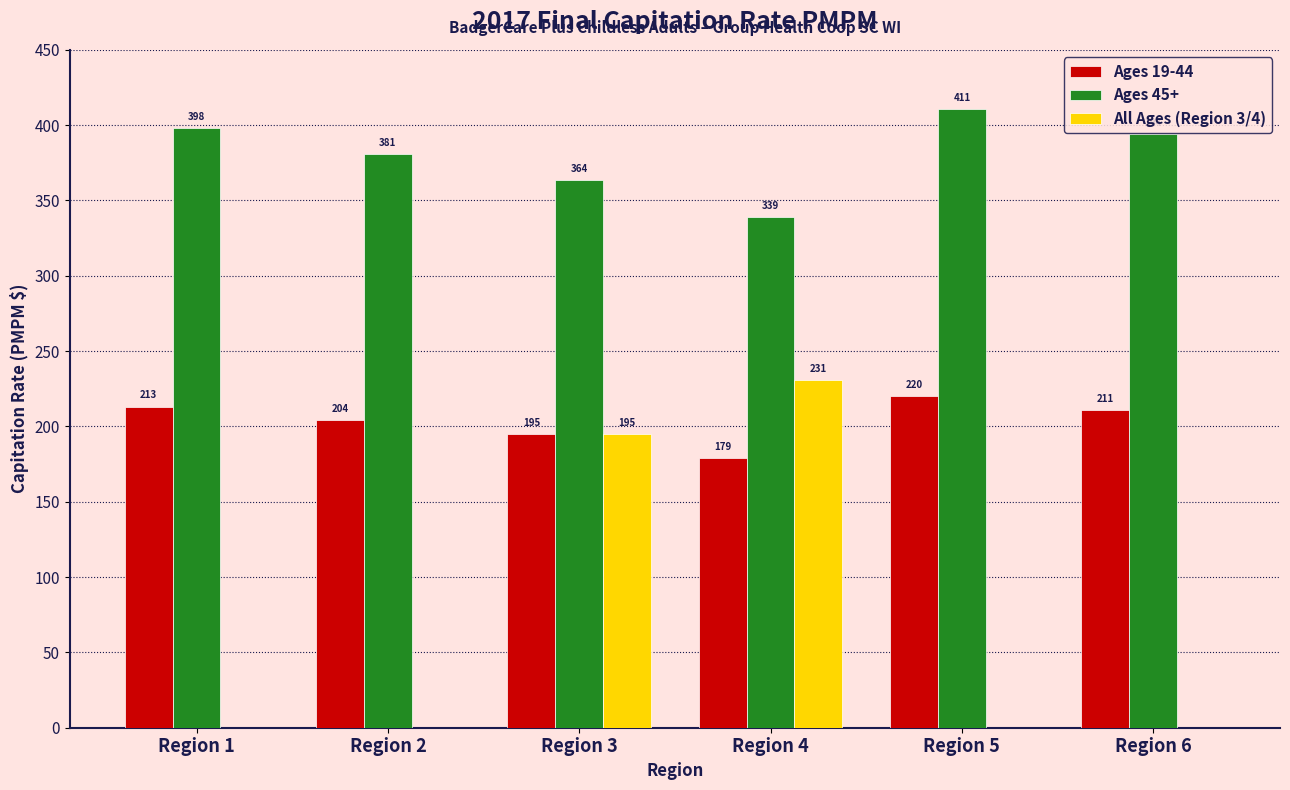

What is the total value across all series at Region 1?

611.5